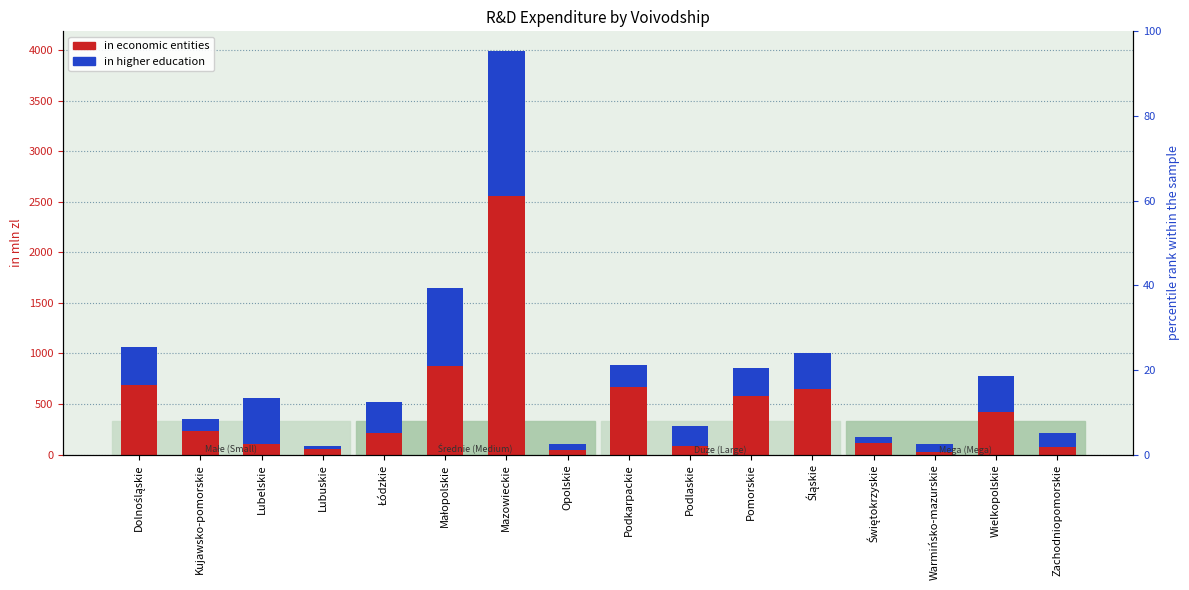

Between Łódzkie and Pomorskie, which series saw the biggest shift?

in economic entities